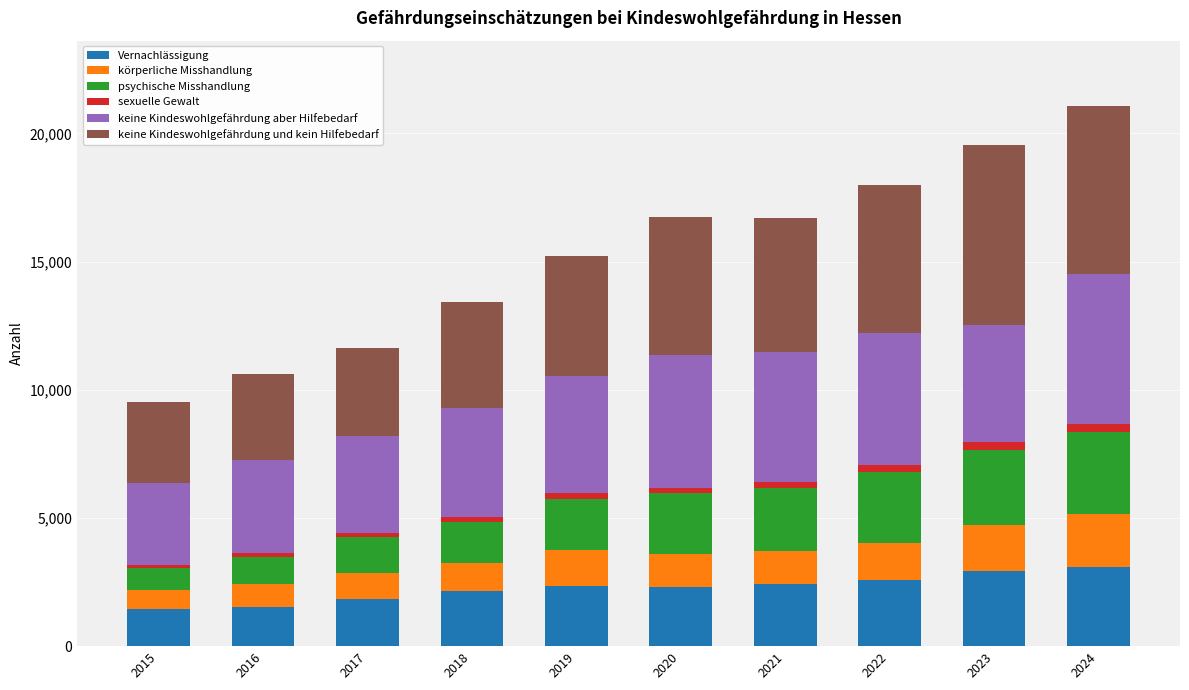

At which category is the sum across all series the highest?

2024